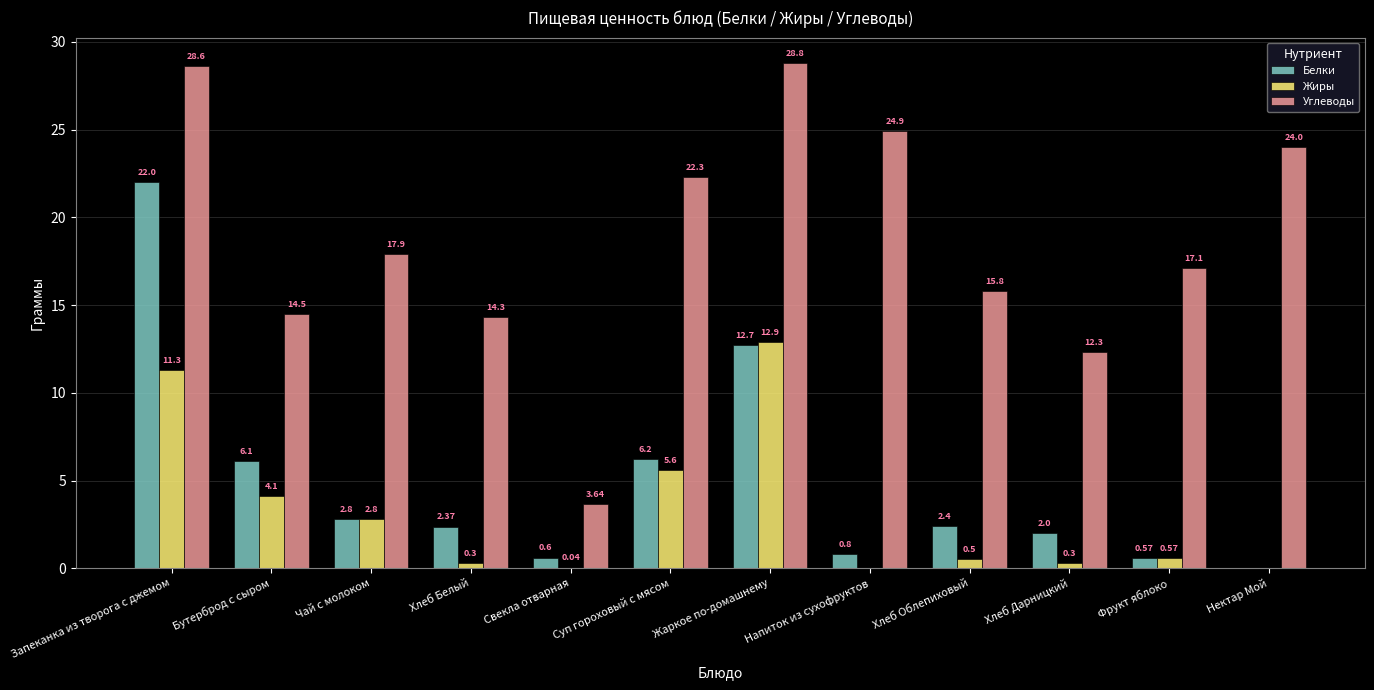

What is the sum of all Жиры values?

38.4